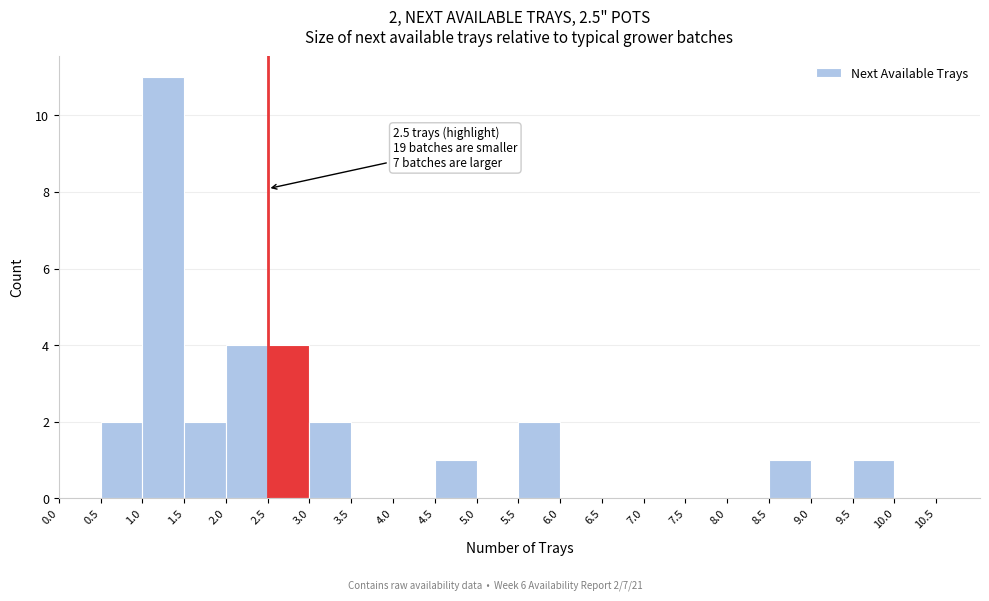

Which range on the x-axis has the tallest bar?

1.0 to 1.5